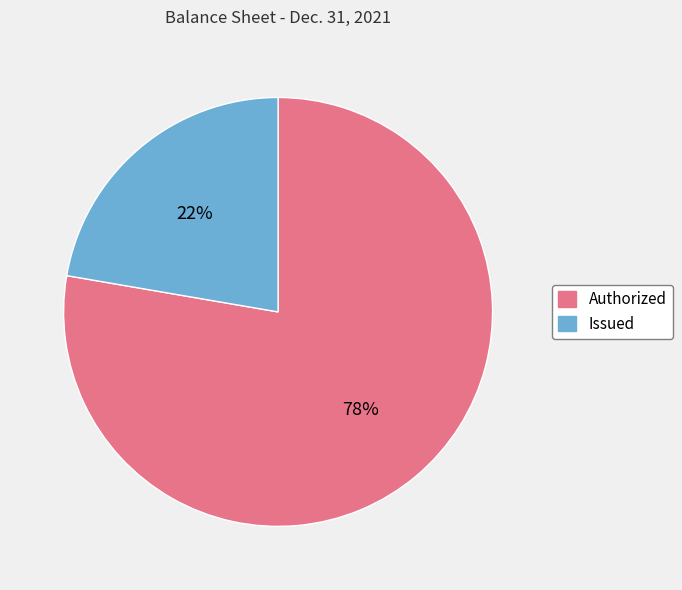

Is there any slice that represents more than half of the pie?

Yes